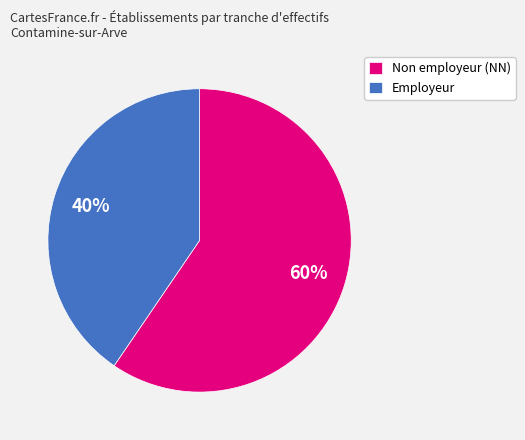

How many segments does this pie chart have?

2